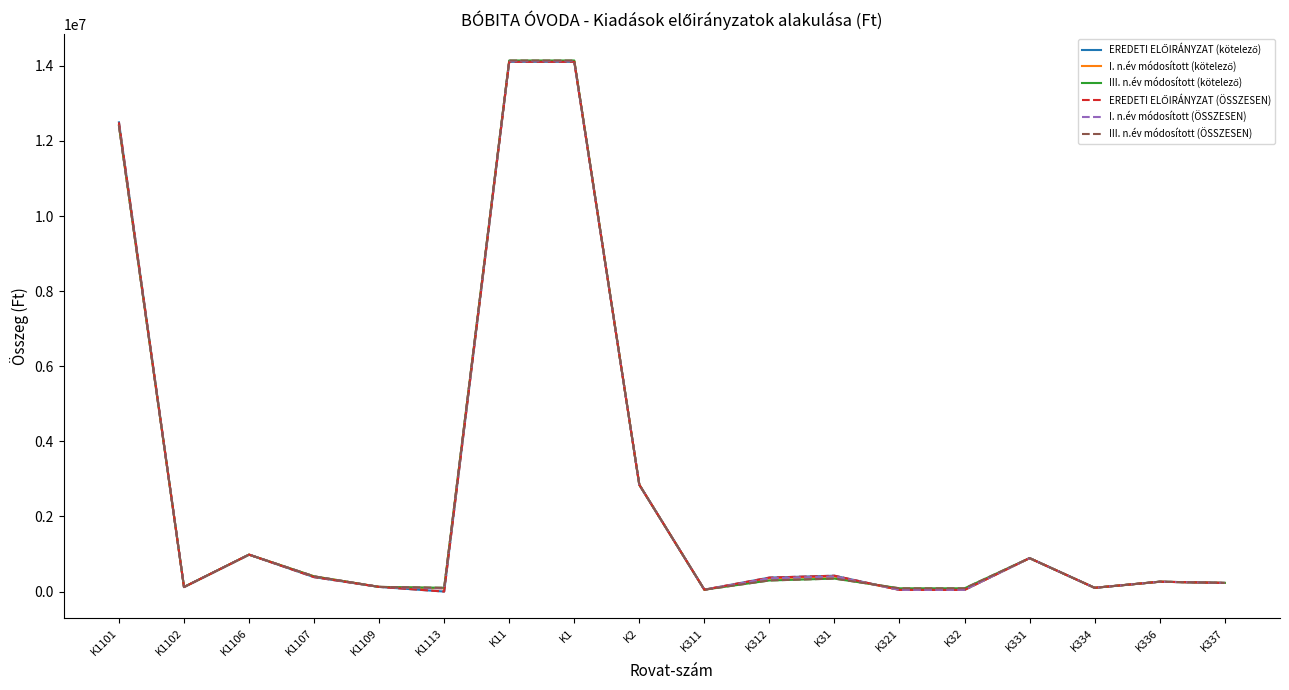

What is the highest value of the EREDETI ELŐIRÁNYZAT (ÖSSZESEN) series?

14105403